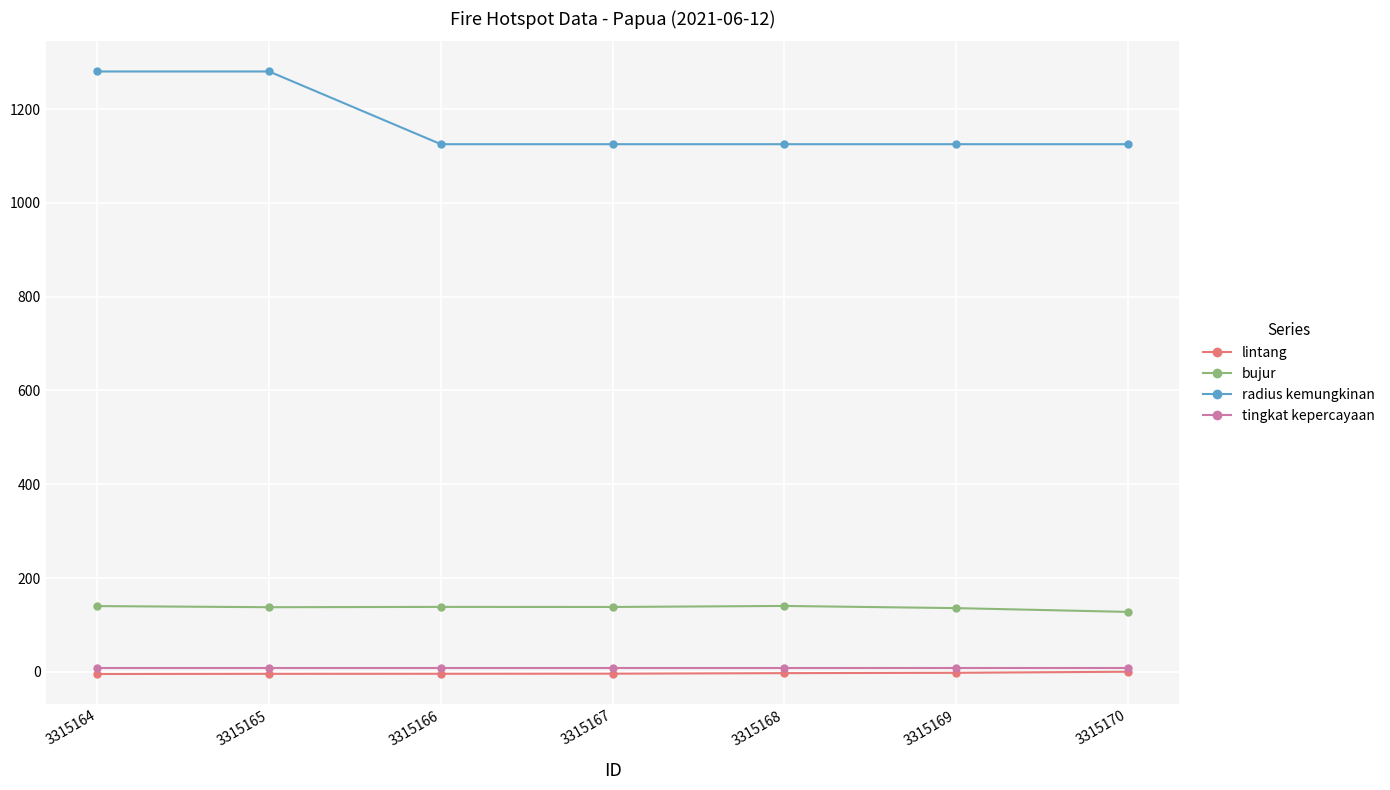

What is the highest value of the radius kemungkinan series?

1280.0